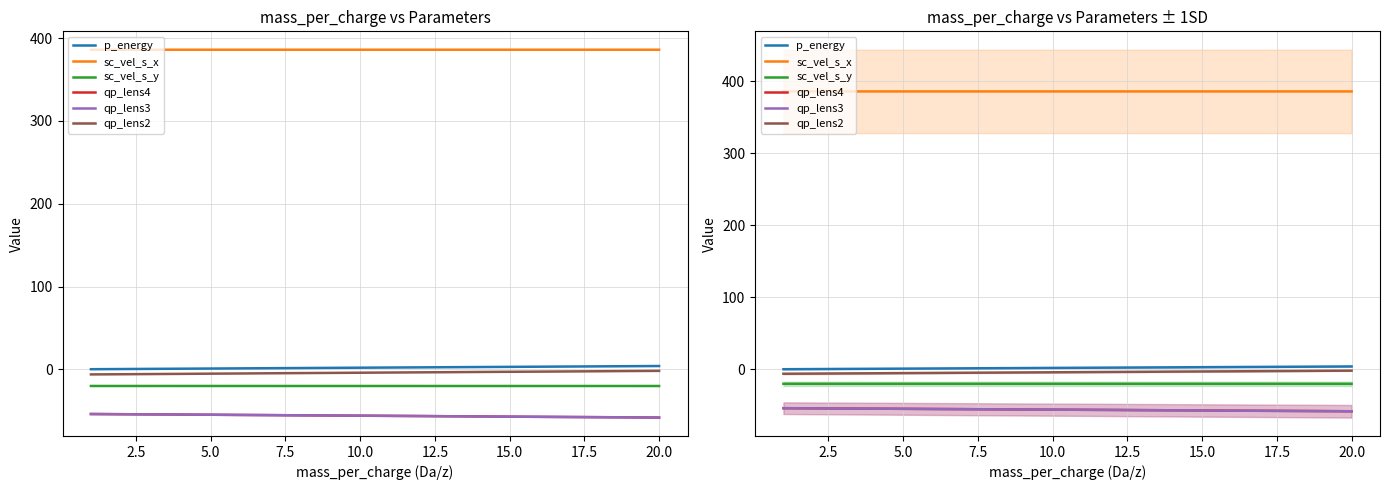

What is the minimum value shown in the chart?

-58.2